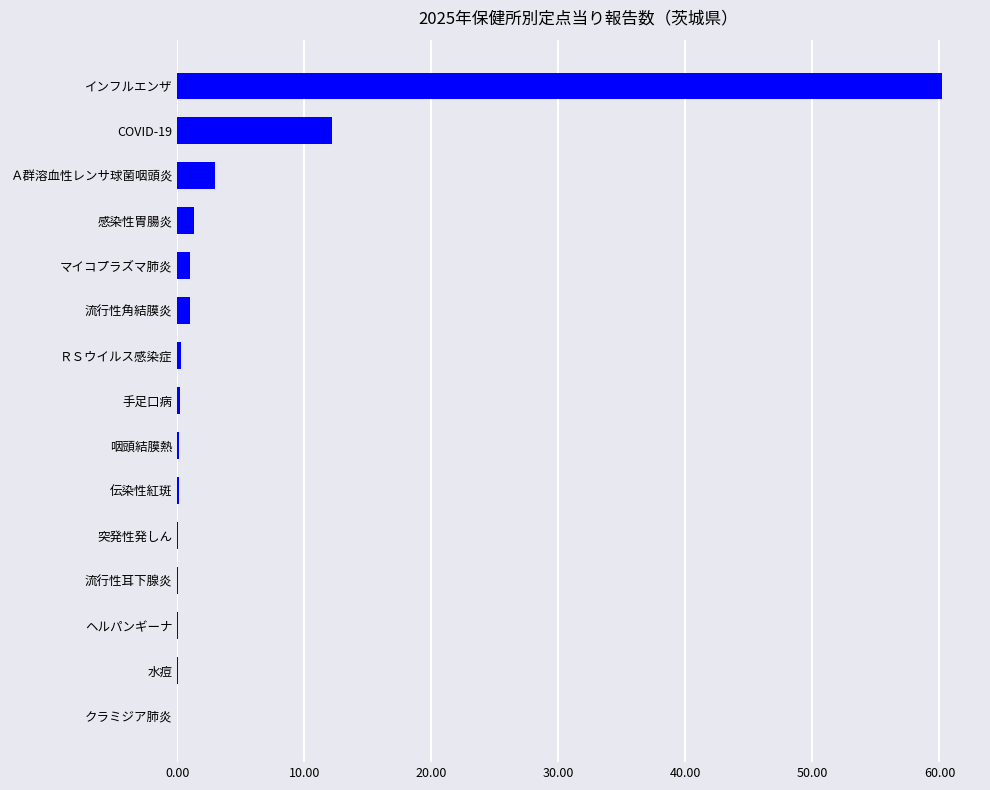

The value at Ａ群溶血性レンサ球菌咽頭炎 is 2.9. True or false?

True